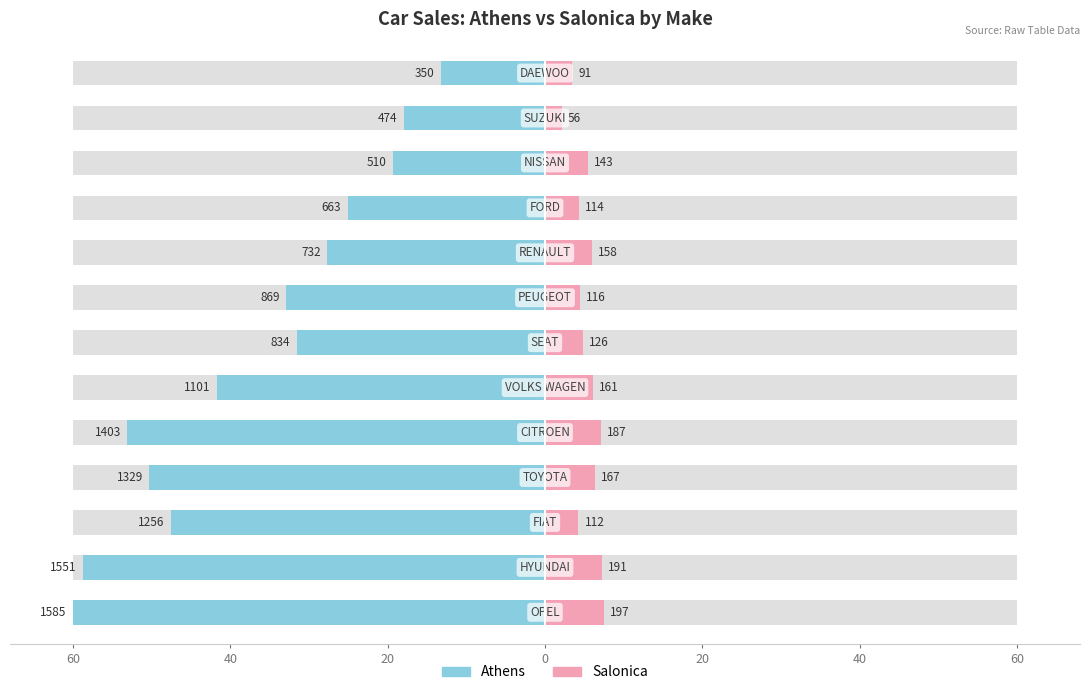

Does the chart contain any negative values?

Yes